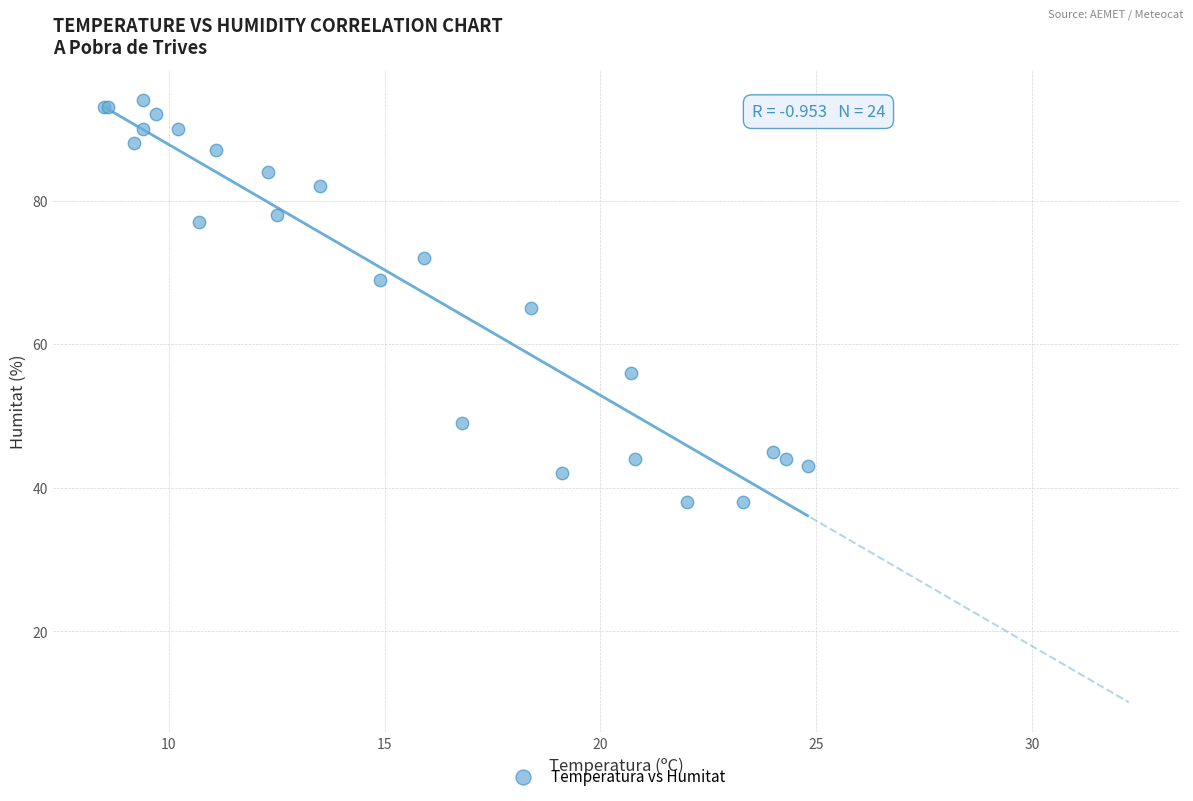

What Y value in the scatter plot is closest to 66?

65